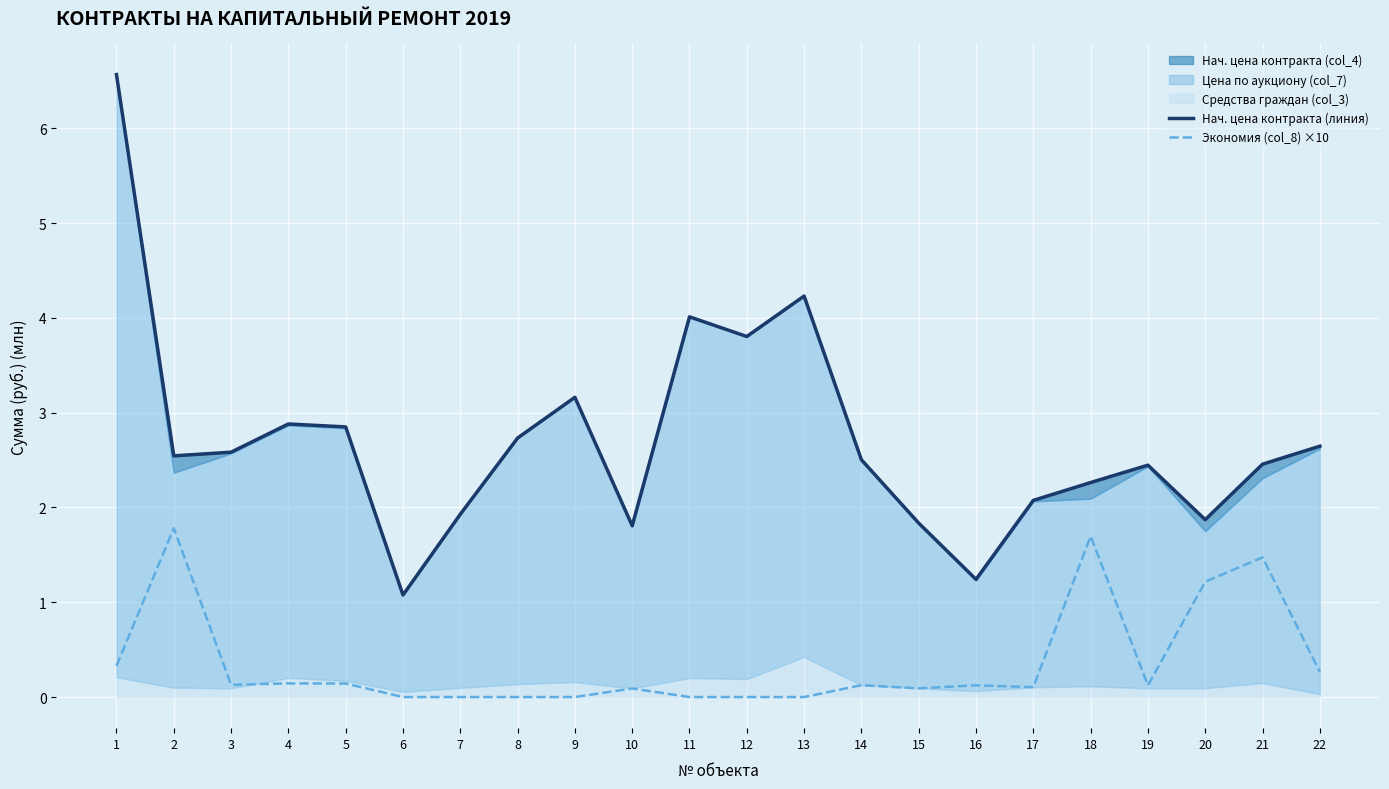

True or false: Нач. цена контракта (линия) has more than 0 interior local peaks.

True